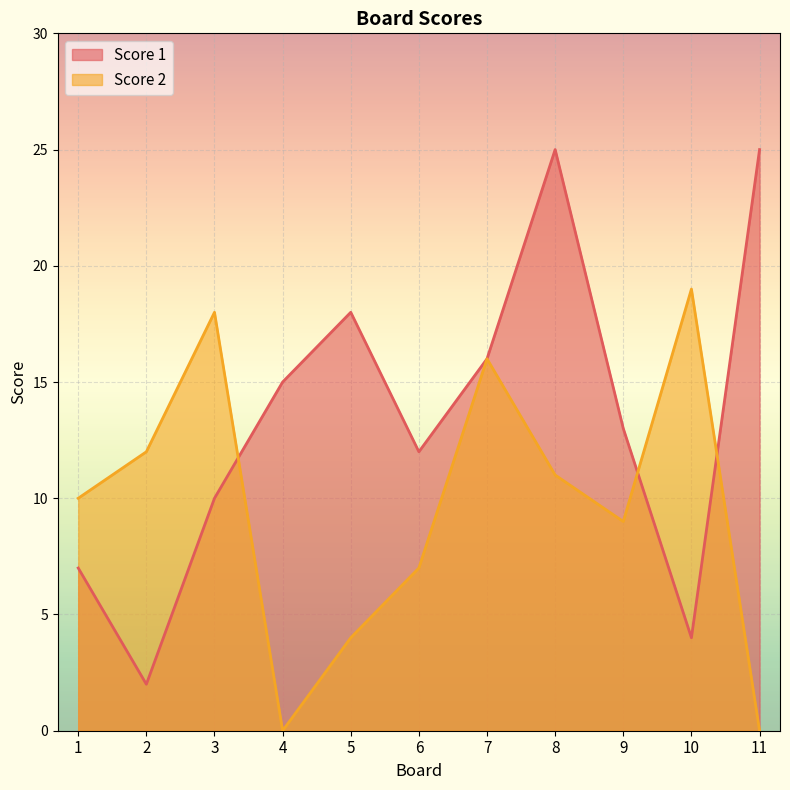

What is the difference between the Score 2 values at 9 and 1?

1